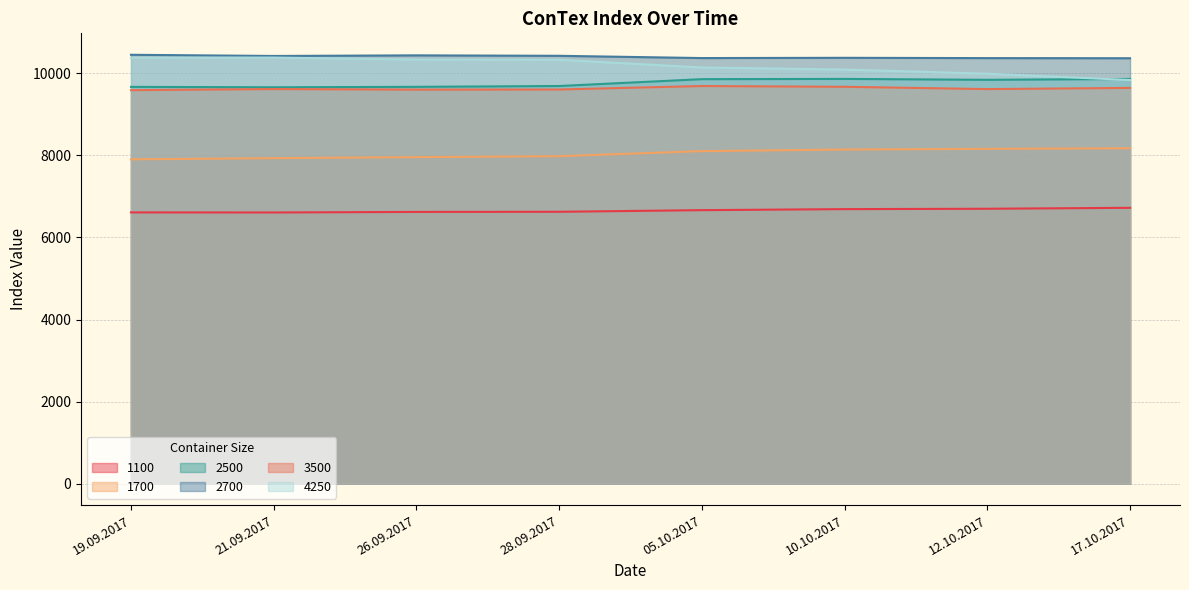

What is the sum of the 3500 values at 05.10.2017 and 26.09.2017?

19294